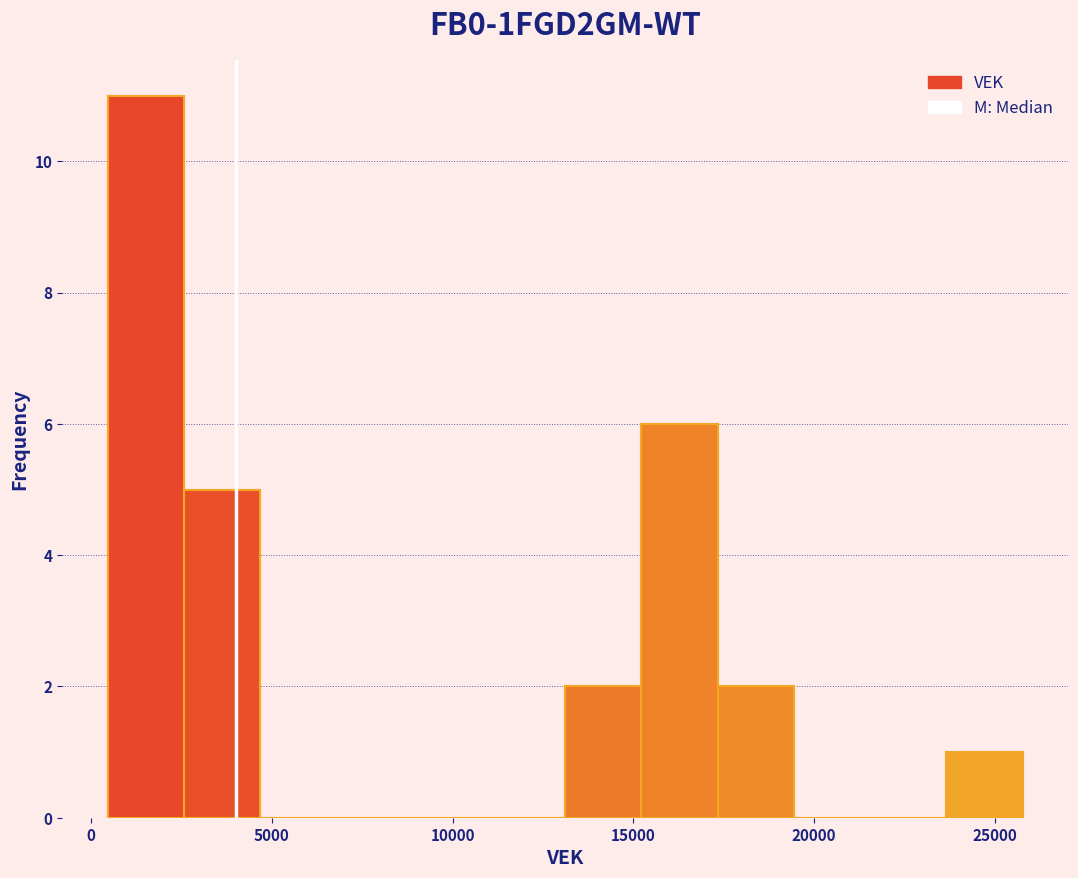

How tall is the bar that spans 13000 to 15000 on the x-axis? Neither the bar edges nor the heights are printed on the chart, so give them approximately, as read against the axes.

2